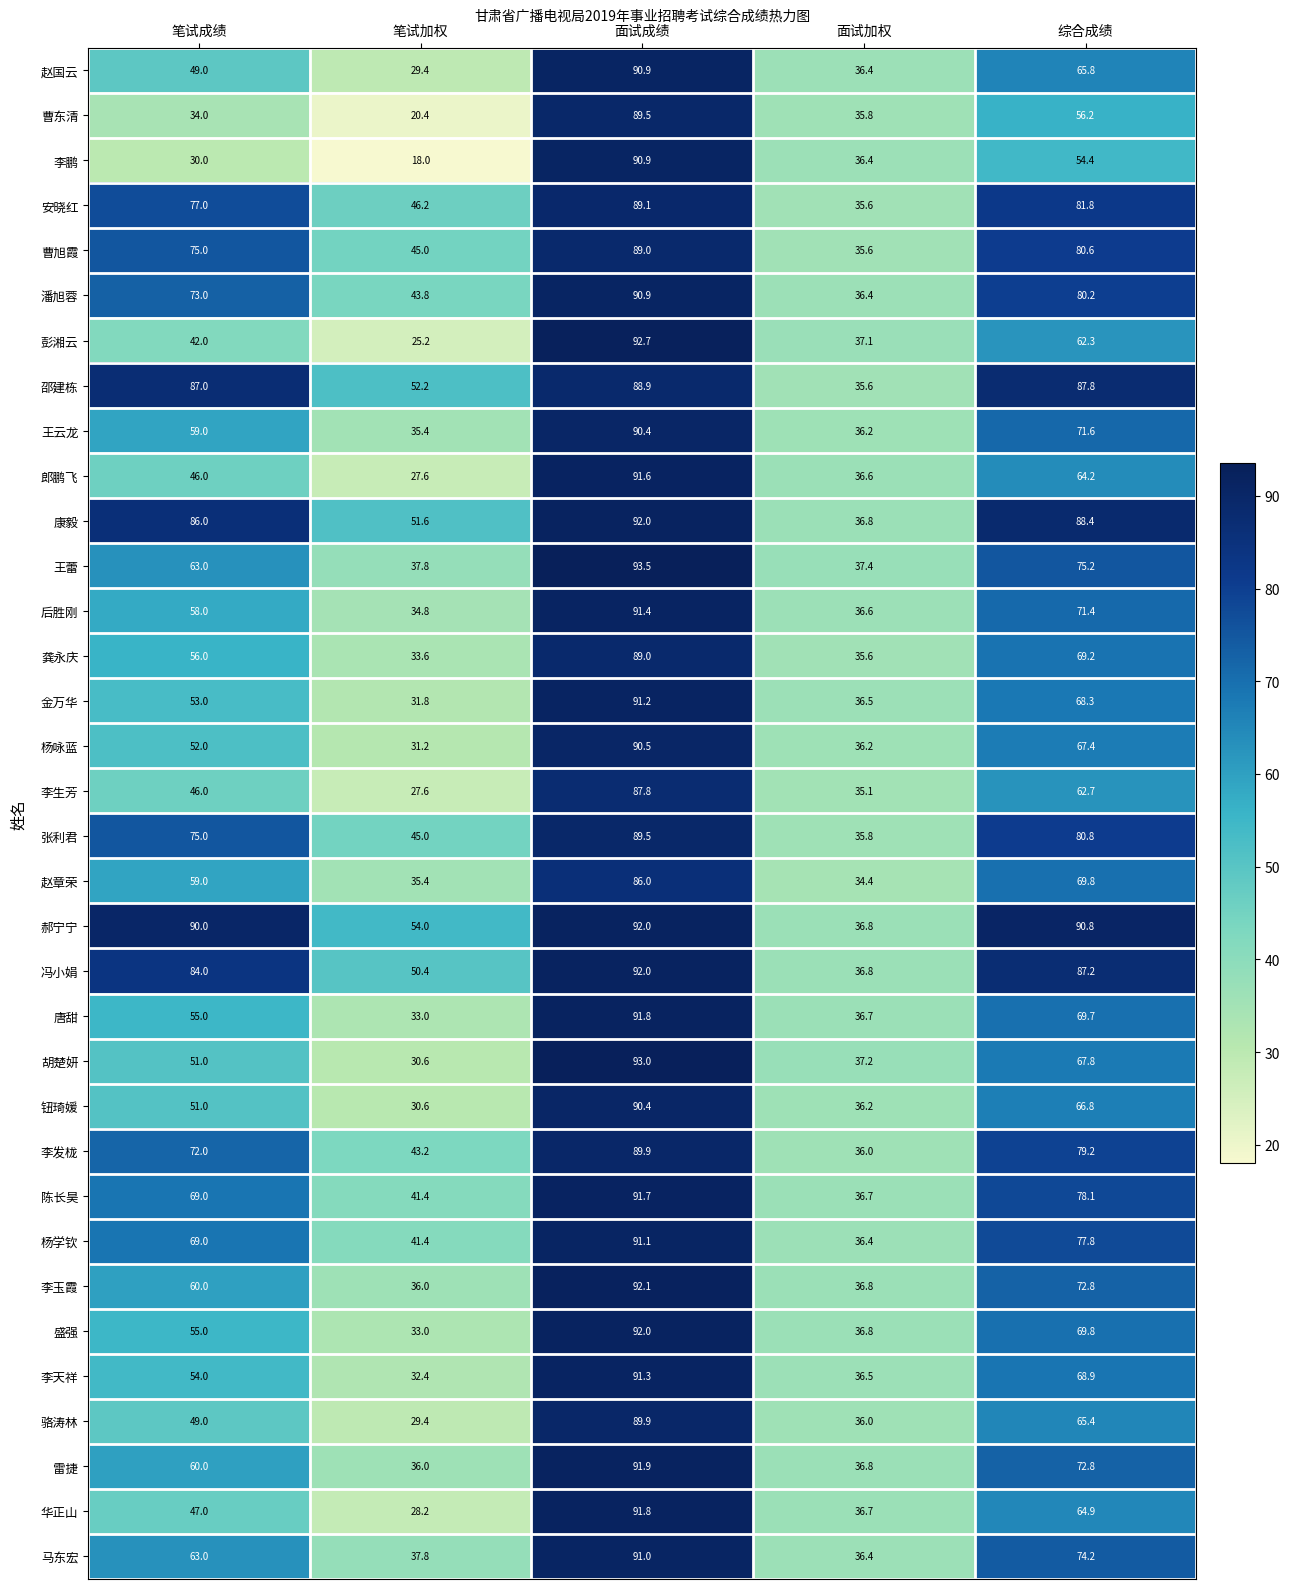

What is the difference between the highest and lowest values at 面试成绩?

7.5